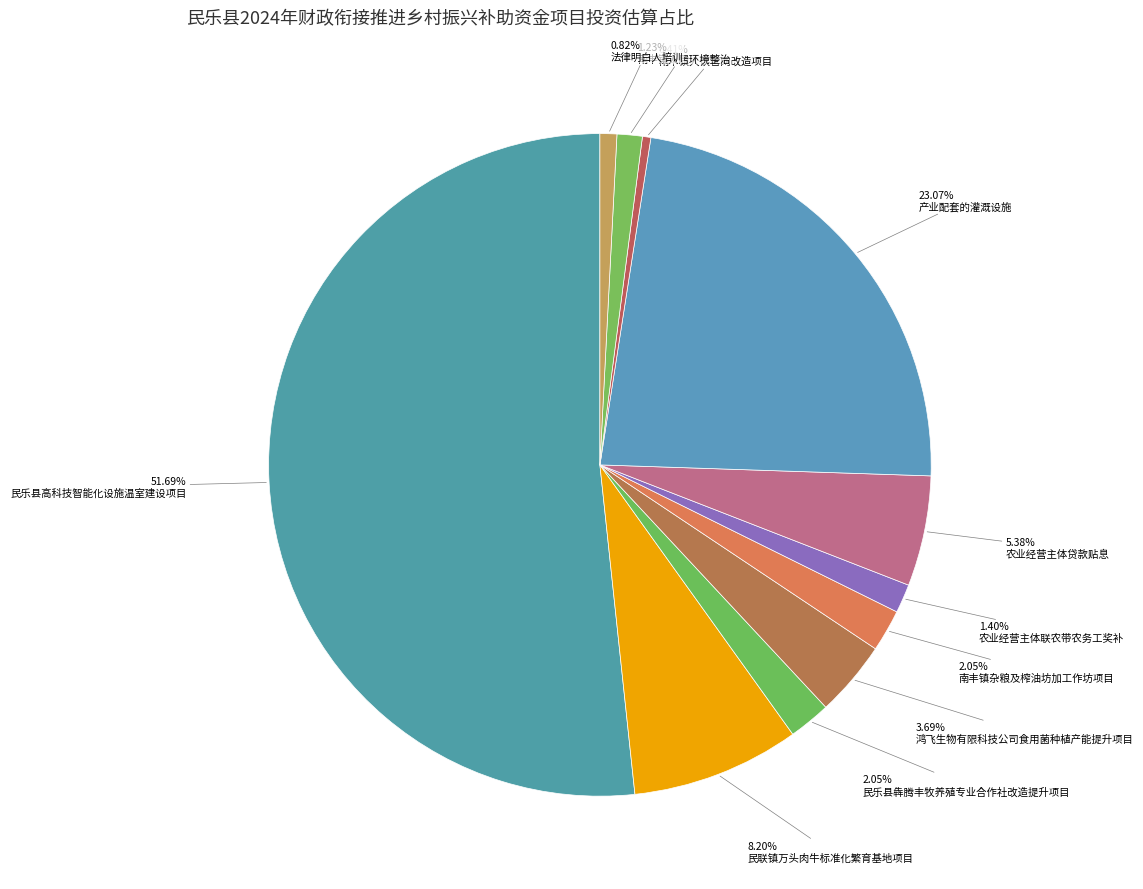

Count the number of slices in the pie.

11